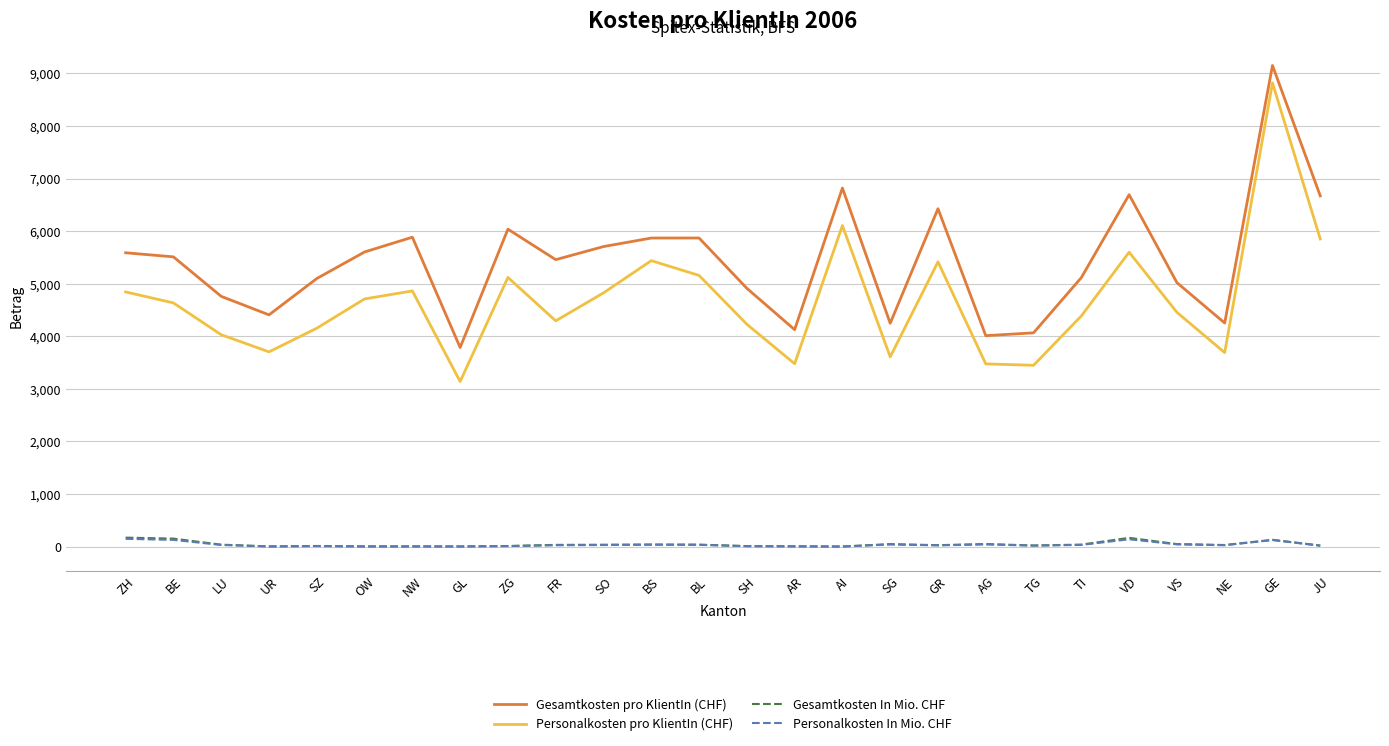

True or false: Gesamtkosten In Mio. CHF and Personalkosten In Mio. CHF intersect in this chart.

False